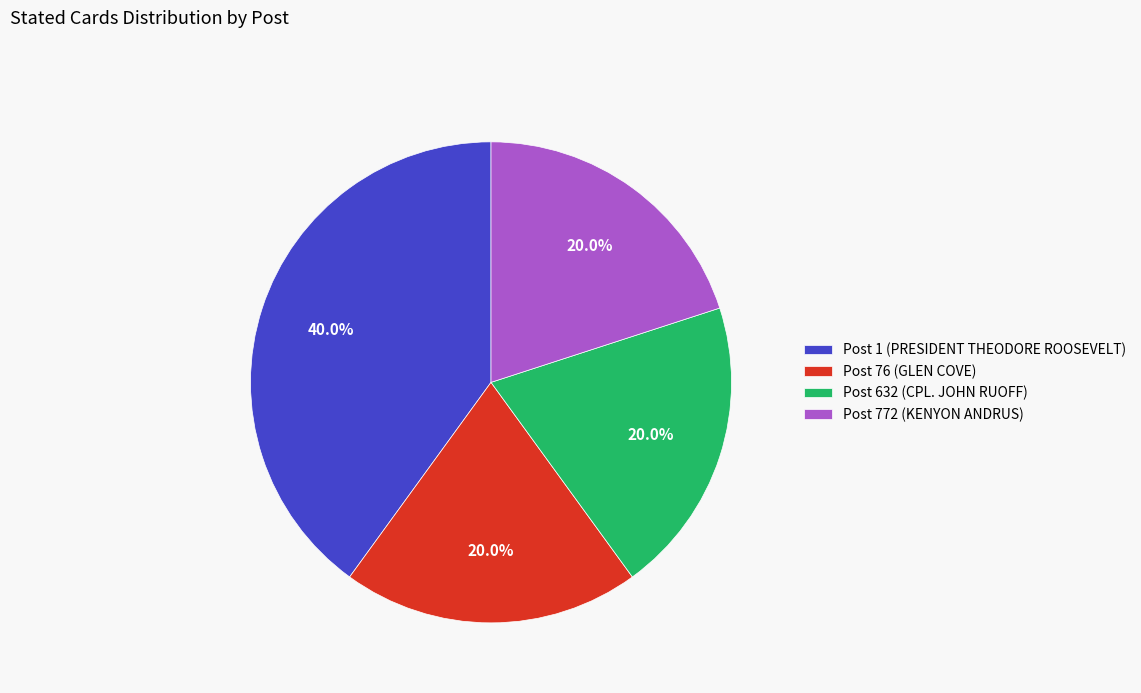

How much of the chart is everything except Post 632 (CPL. JOHN RUOFF)?

80.0%